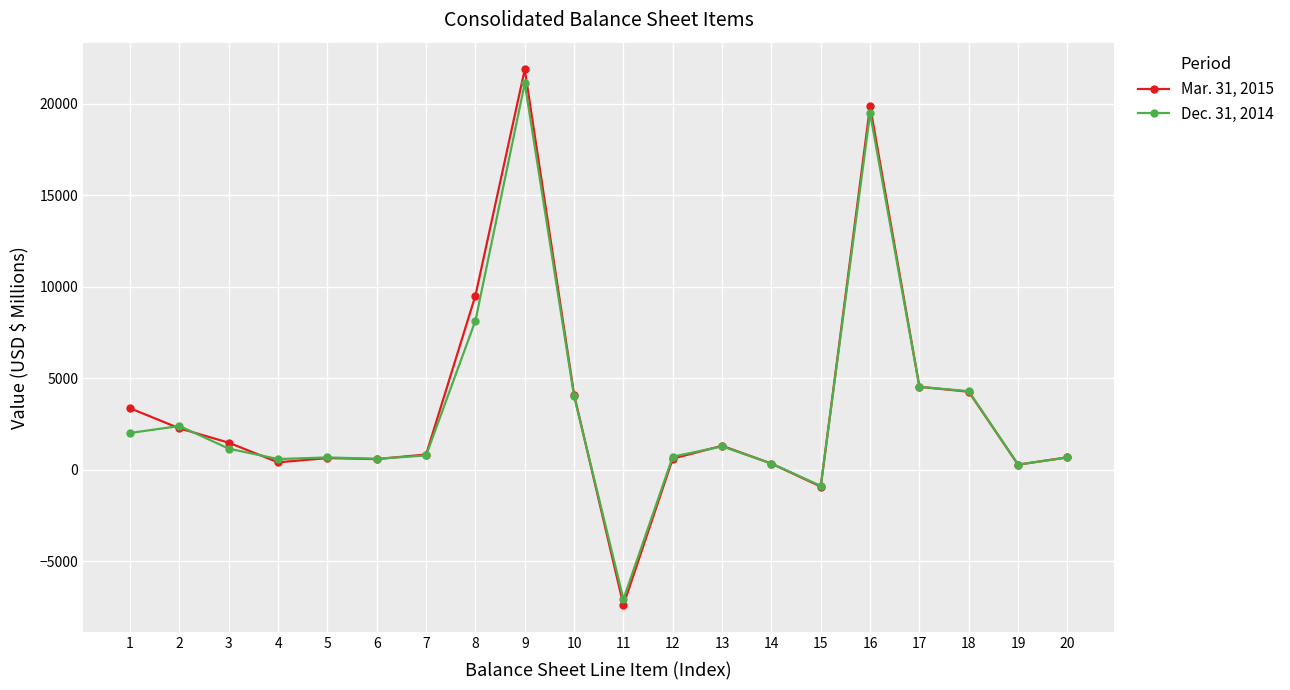

At which label does Mar. 31, 2015 reach its peak?

9